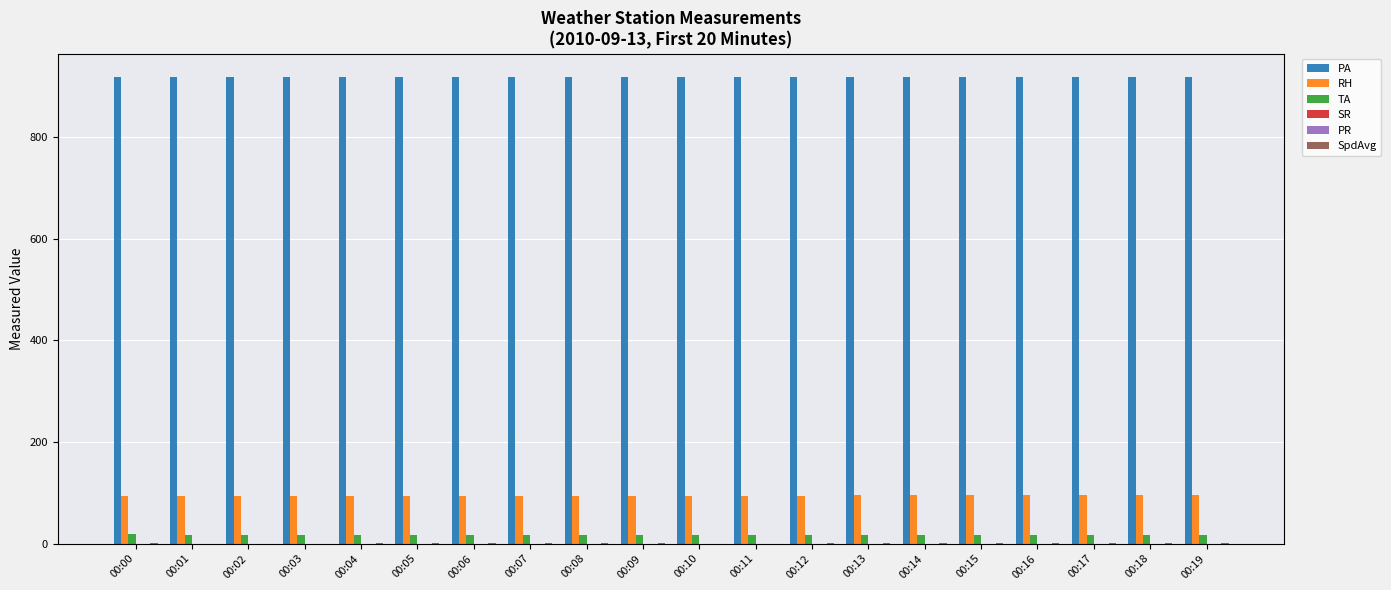

What is the maximum value shown in the chart?

918.0